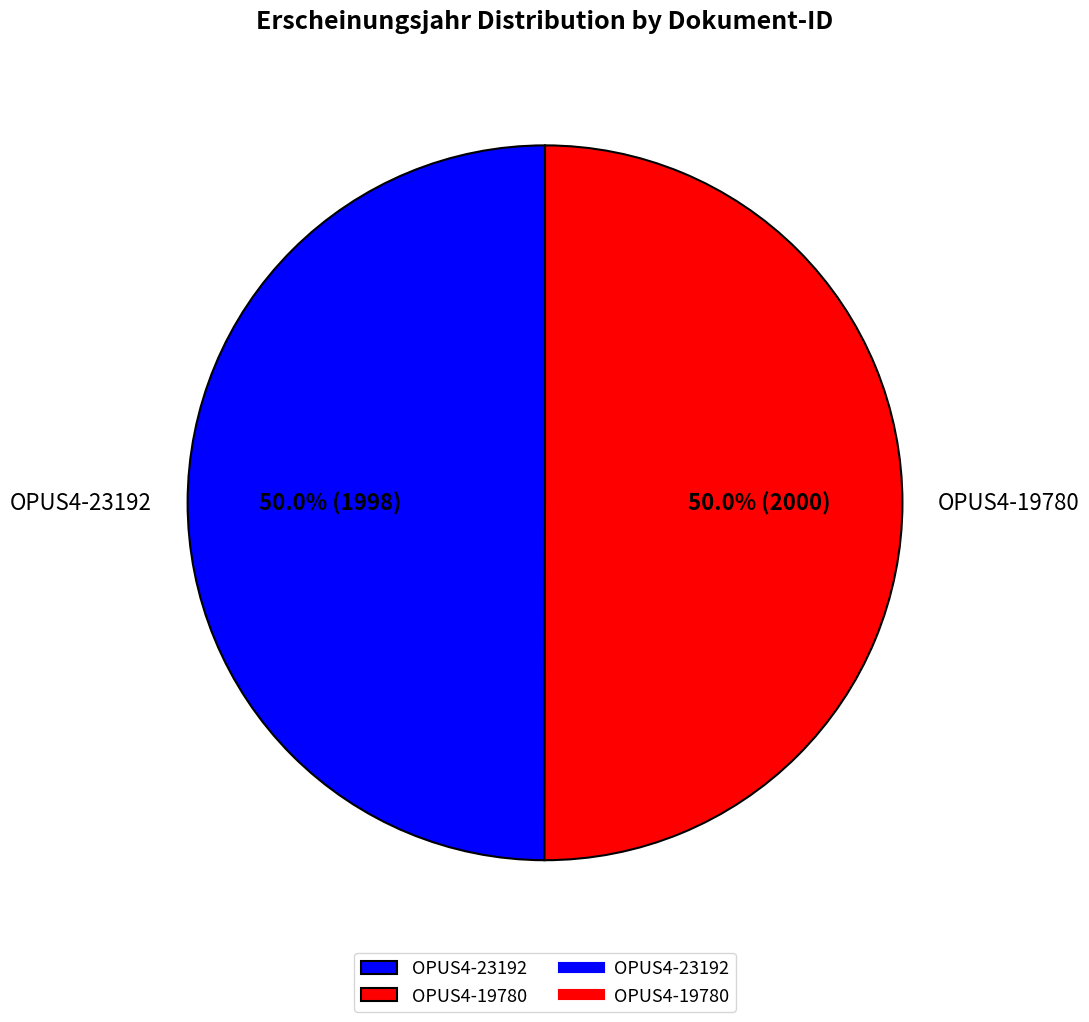

To the nearest percent, what percentage of the pie is OPUS4-23192?

50%